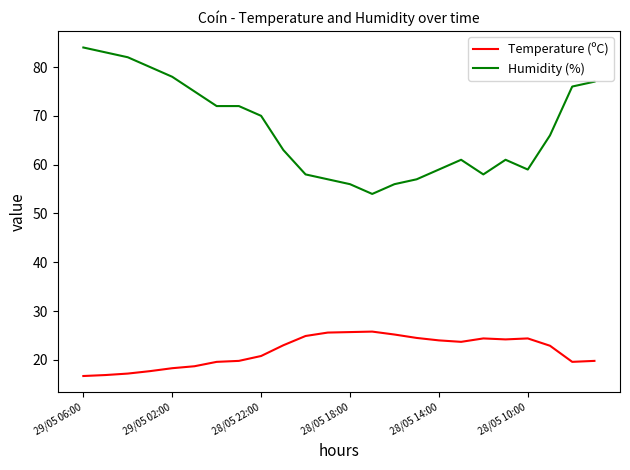

True or false: Humidity (%) and Temperature (ºC) intersect in this chart.

False